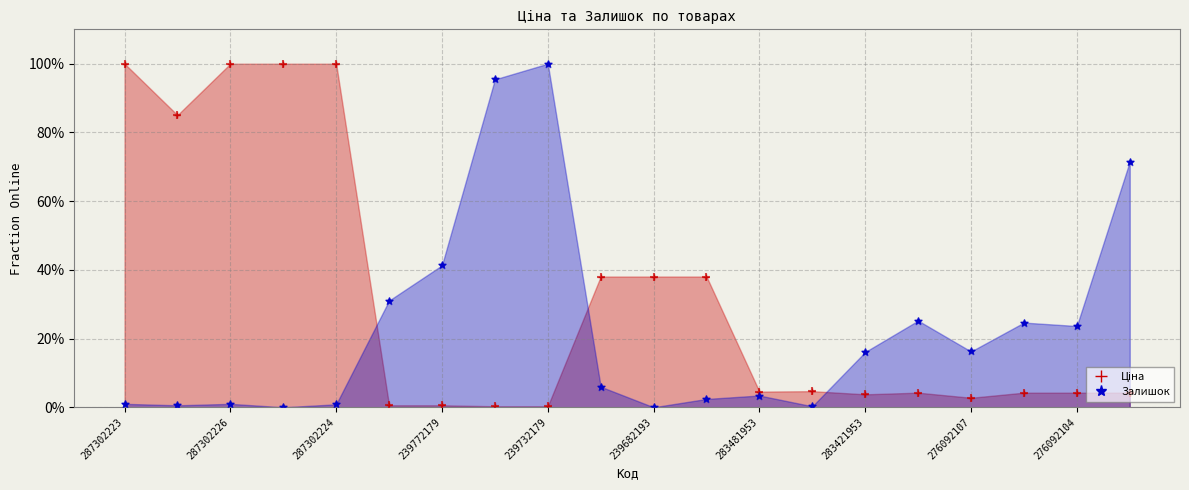

At which category is the sum across all series the highest?

287302223